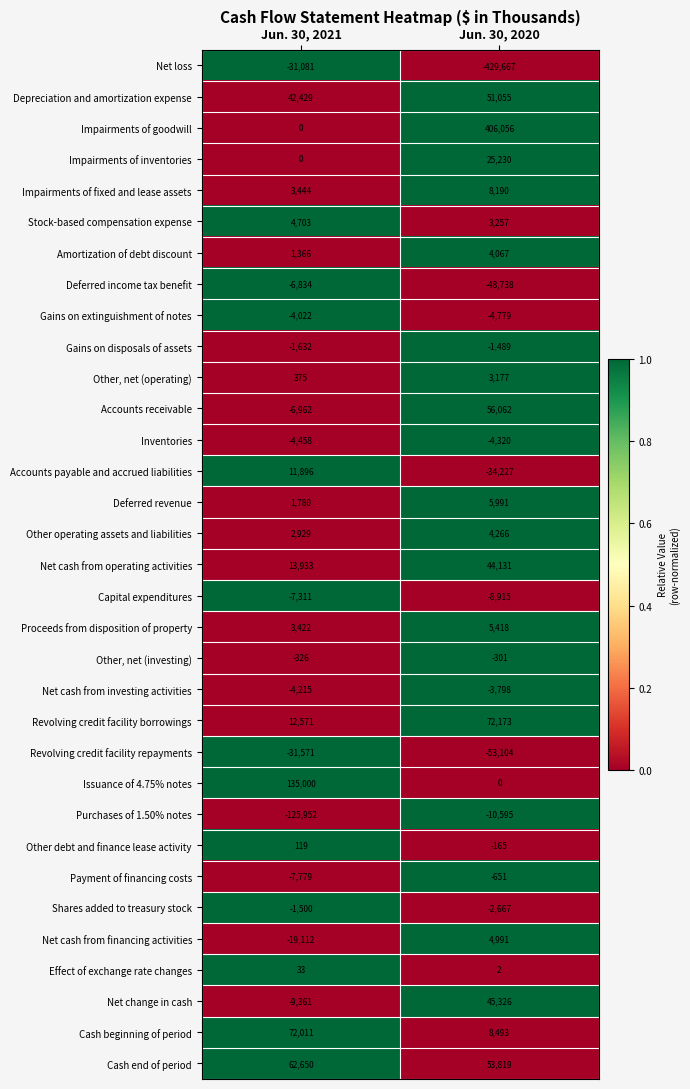

Where is Net cash from financing activities nearest to the value -7060?

Jun. 30, 2020